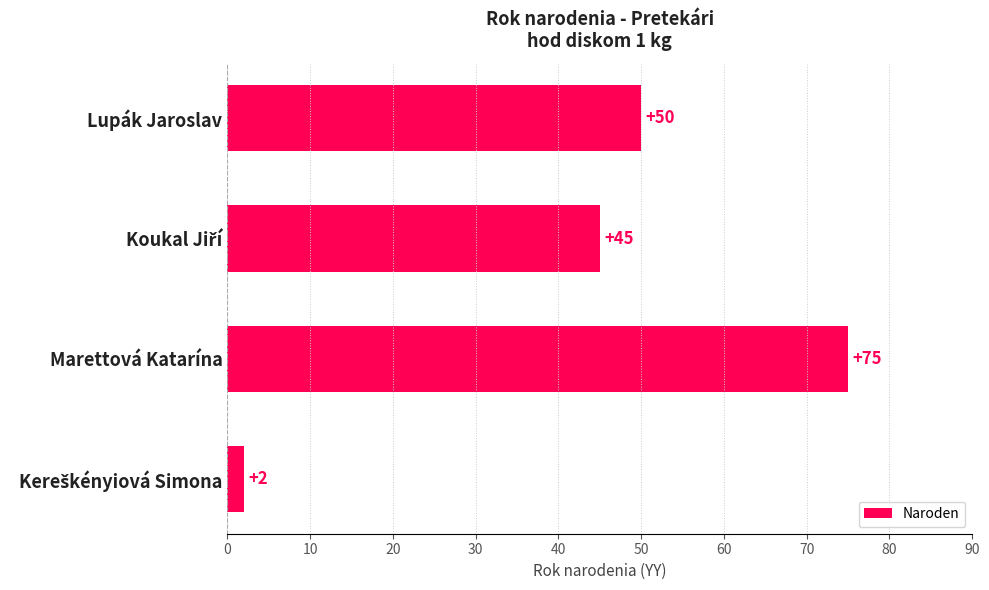

How many data points are less than 50?

2